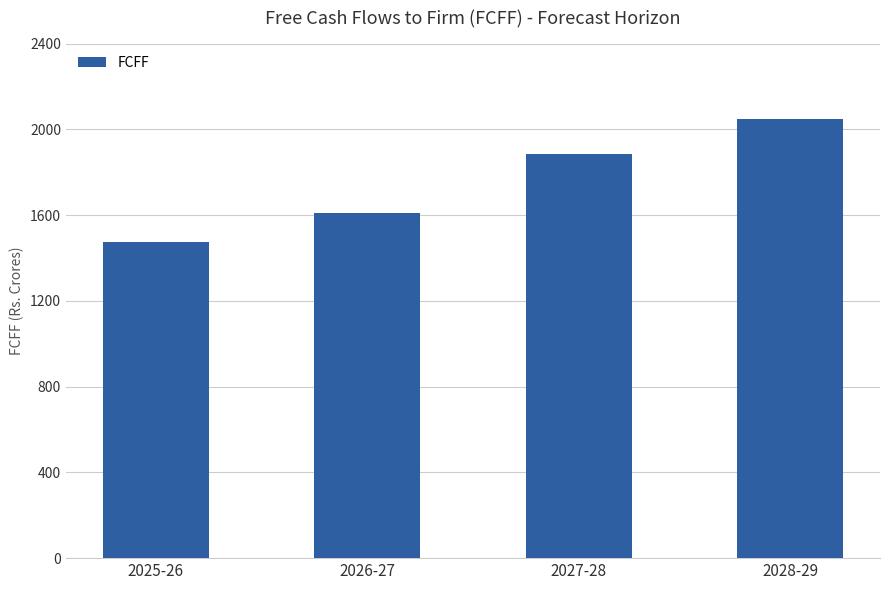

What is the difference between the second highest and second lowest values?

271